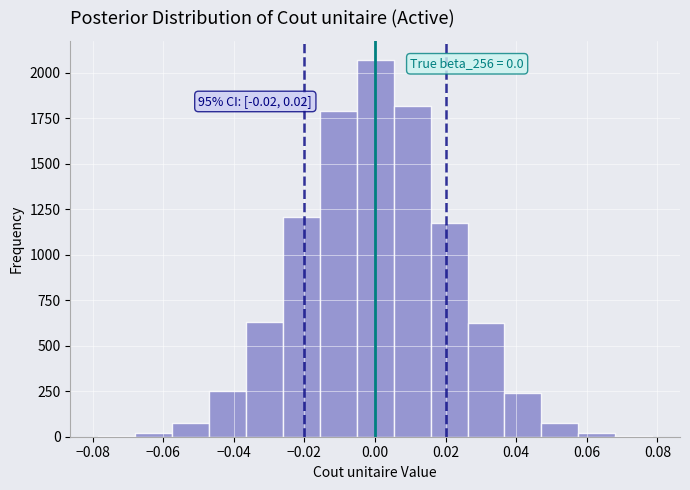

Which range on the x-axis has the tallest bar?

-0.006 to 0.006